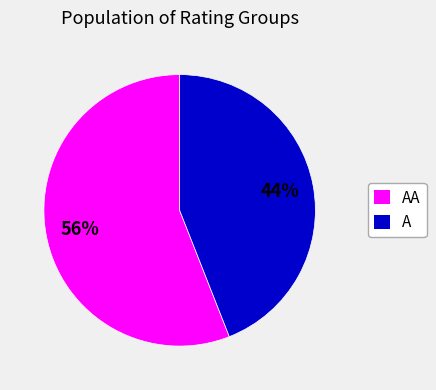

To the nearest percent, what is the difference between the largest and smallest slice percentages?

12%